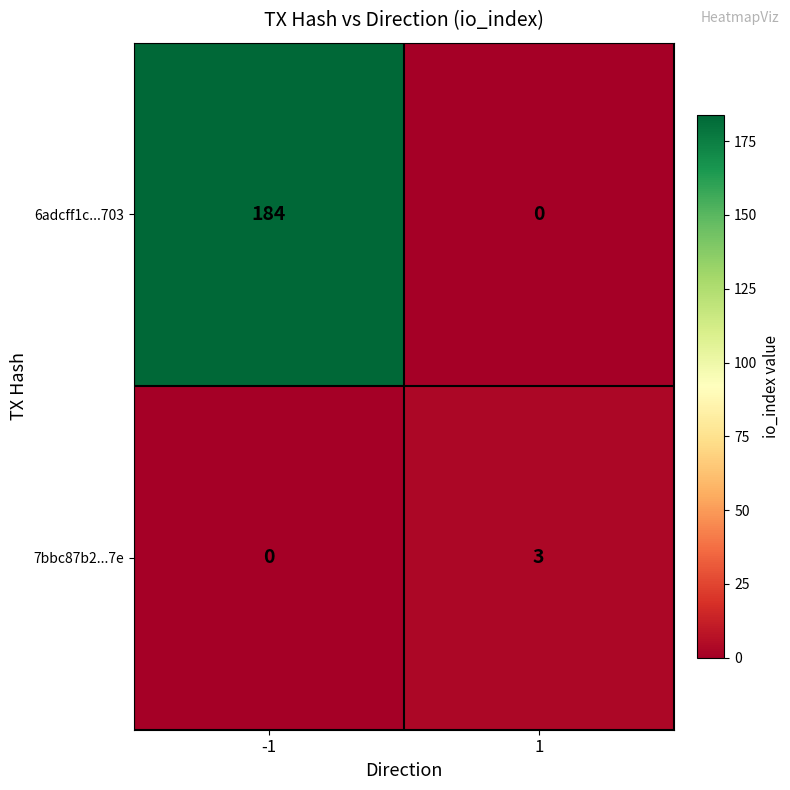

What is the highest value of the 6adcff1c...703 series?

184